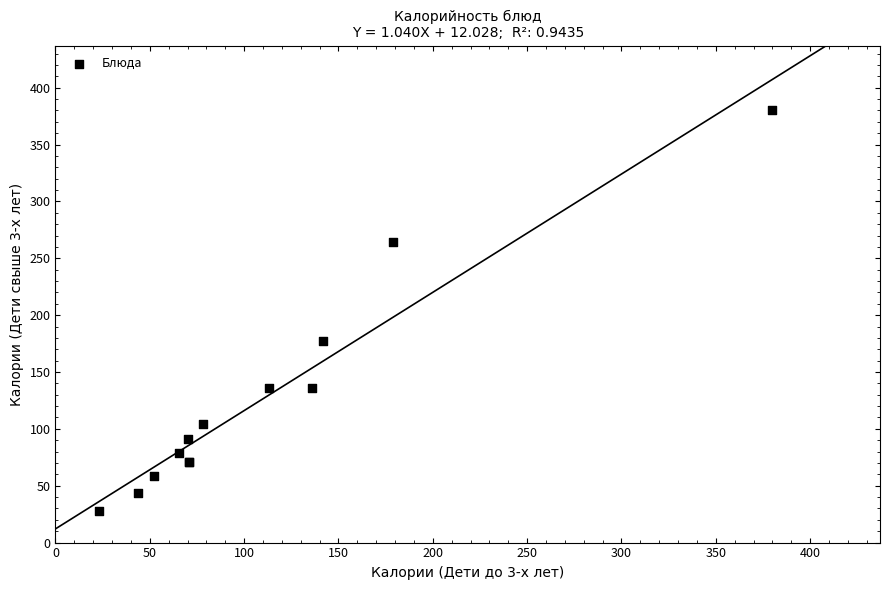

What Y value in the scatter plot is closest to 204?

177.0